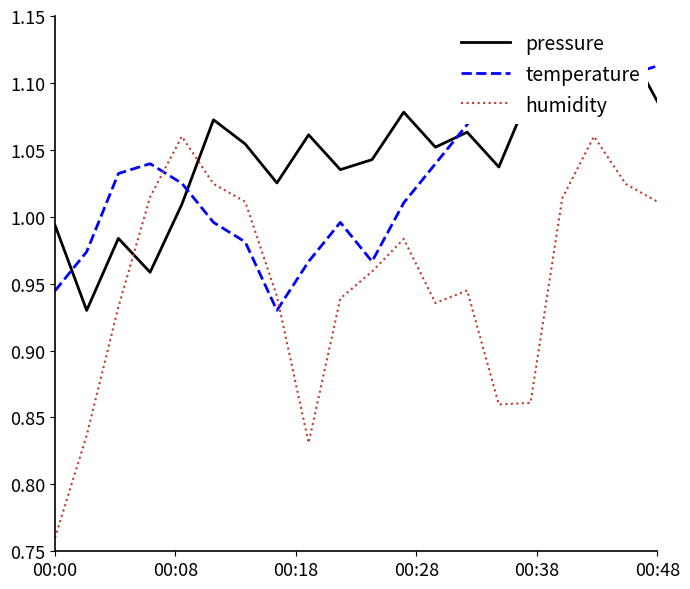

Is this an area chart (filled region under the line)?

No